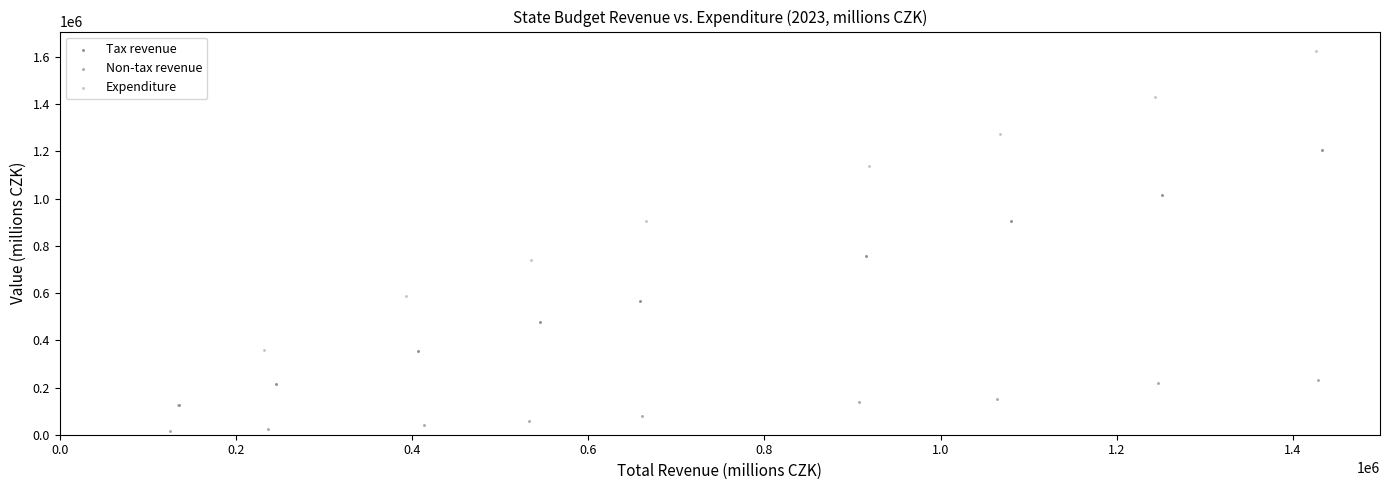

Which series has the widest spread of Y values?

Expenditure